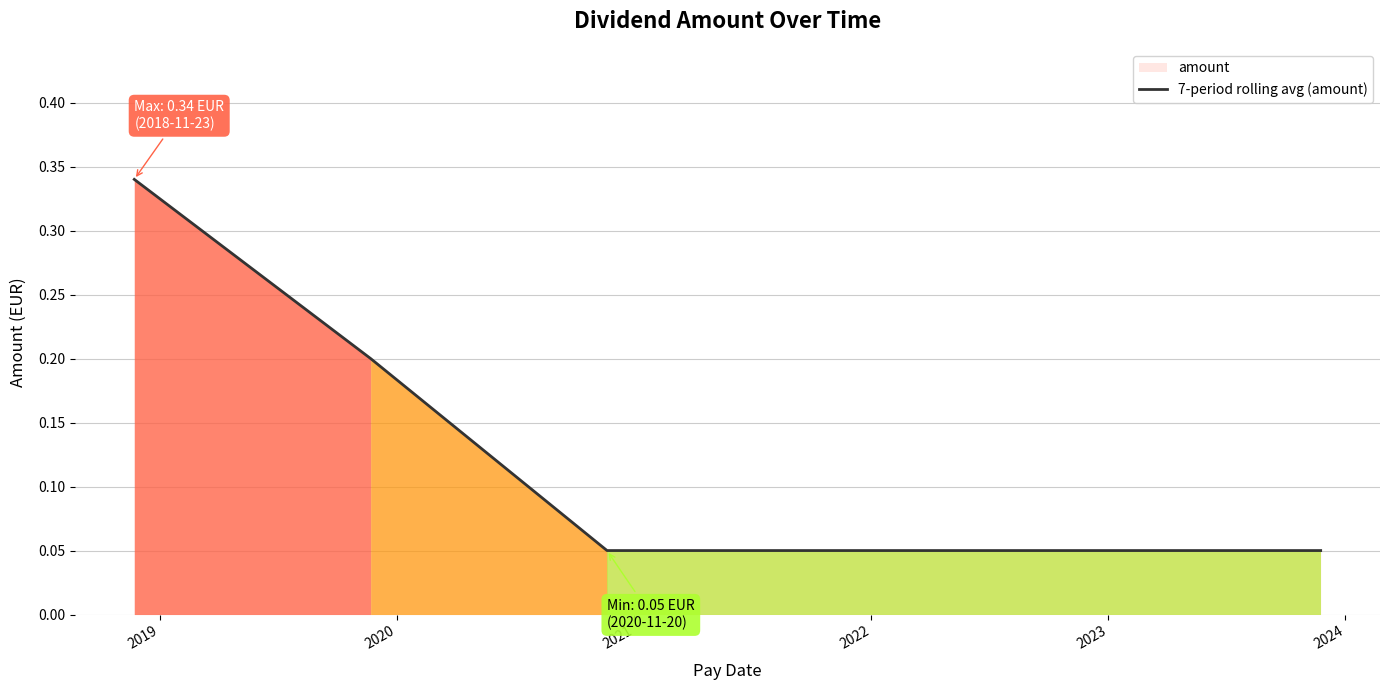

True or false: there are more than 2 points higher than both neighbors.

False